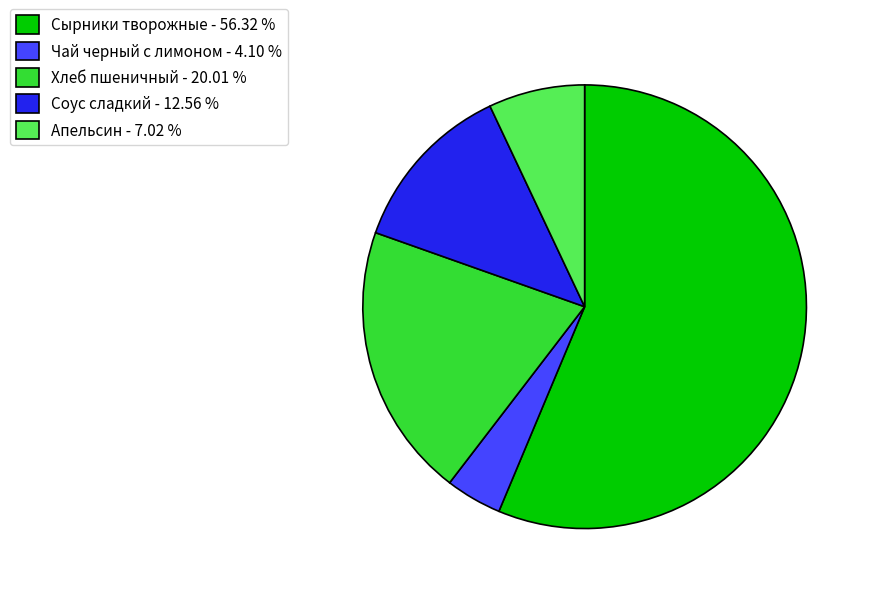

Is Чай черный с лимоном the majority of the pie?

No